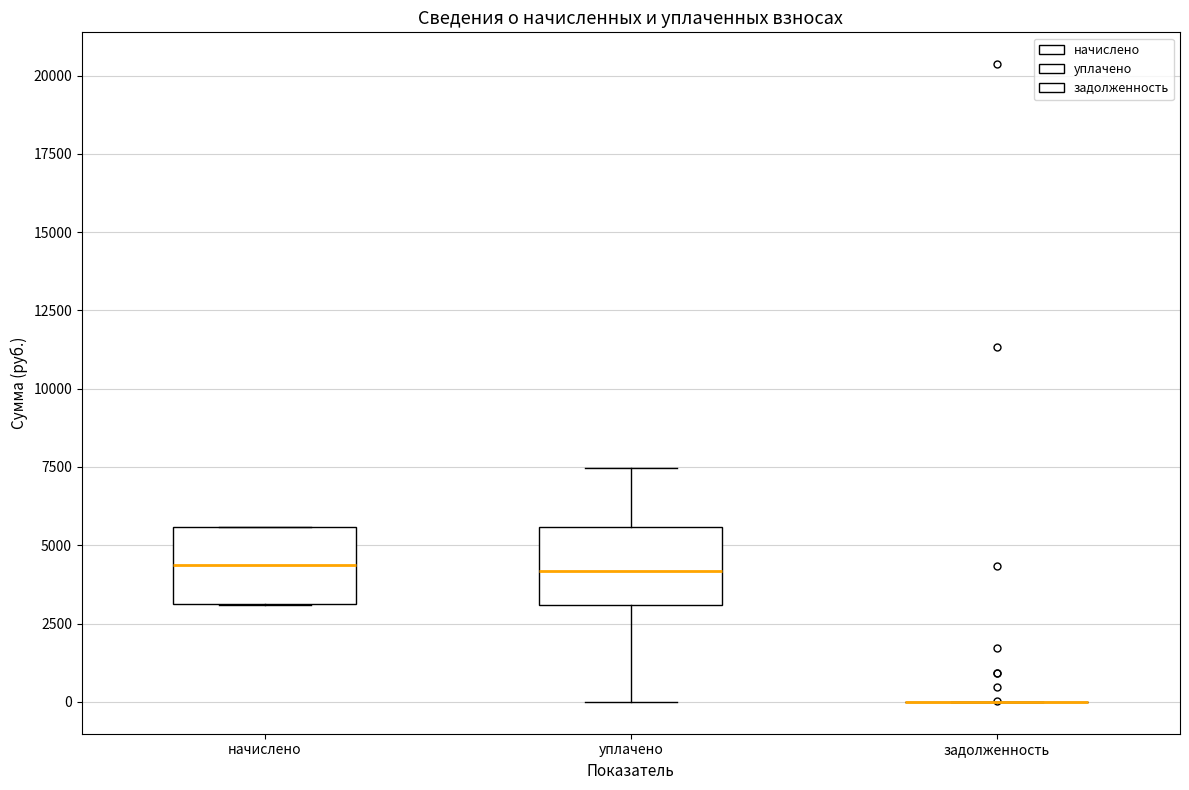

Reading left to right, read every box against the y-axis: the position of its median line, the range the box covers, and the ends of its whiskers. The values are not printed on the chart, so give them approximately, as read against the axis.

начислено: median 4500, box 3000 to 5500, whiskers 3000 to 5500
уплачено: median 4000, box 3000 to 5500, whiskers 0 to 7500
задолженность: box collapsed to a line at 0, whiskers 0 to 0